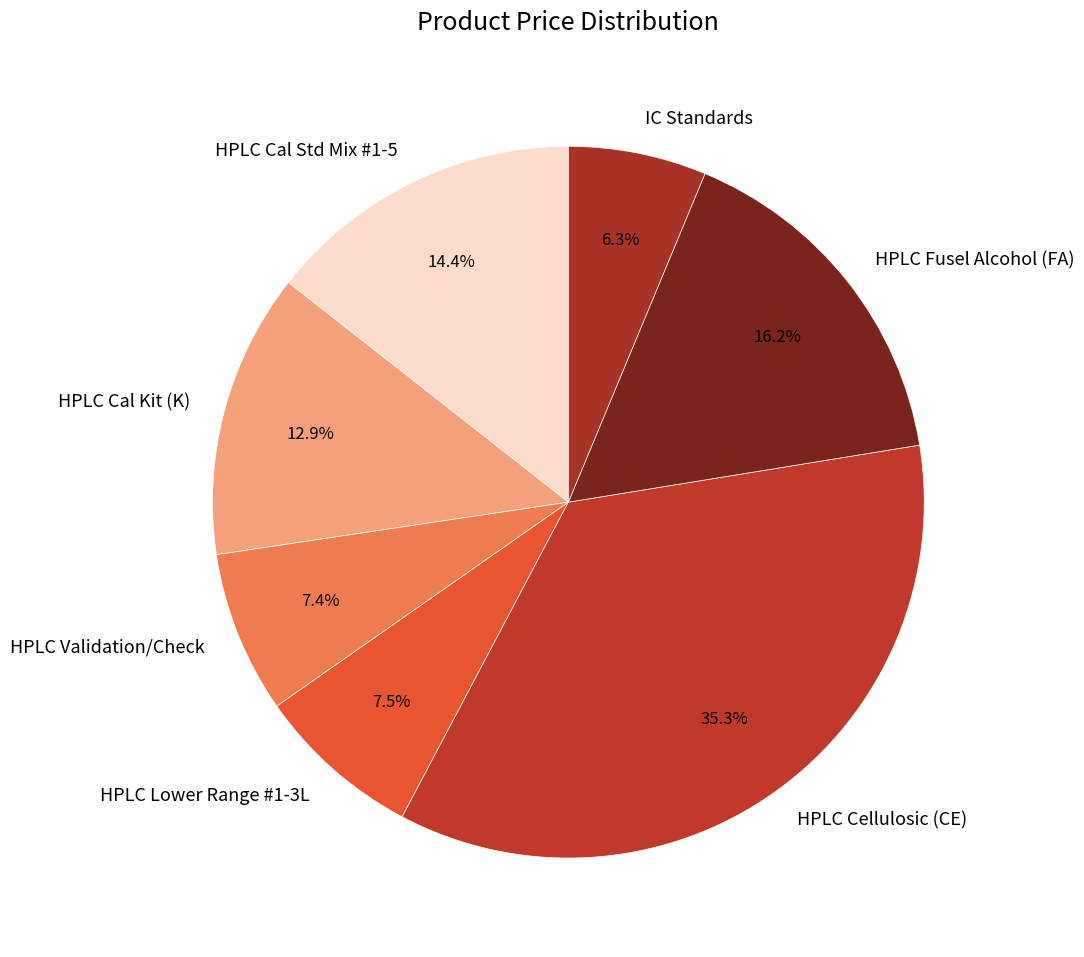

Which category has the smallest portion of the pie?

IC Standards